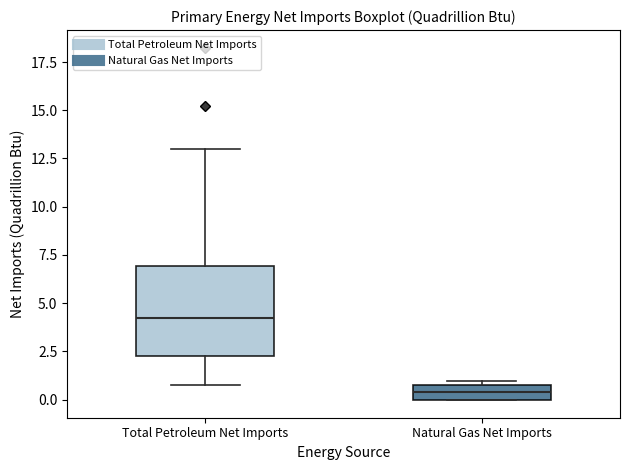

Reading left to right, transcribe this box plot: for each box, give where its median line is, the range the box spans, and where its two whiskers end, as read against the y-axis. The values are not printed on the chart, so give them approximately, as read against the axis.

Total Petroleum Net Imports: median 4.0, box 2.5 to 7.0, whiskers 0.5 to 13.0
Natural Gas Net Imports: median 0.5, box 0.0 to 1.0, whiskers 0.0 to 1.0 (just above the box's upper edge)